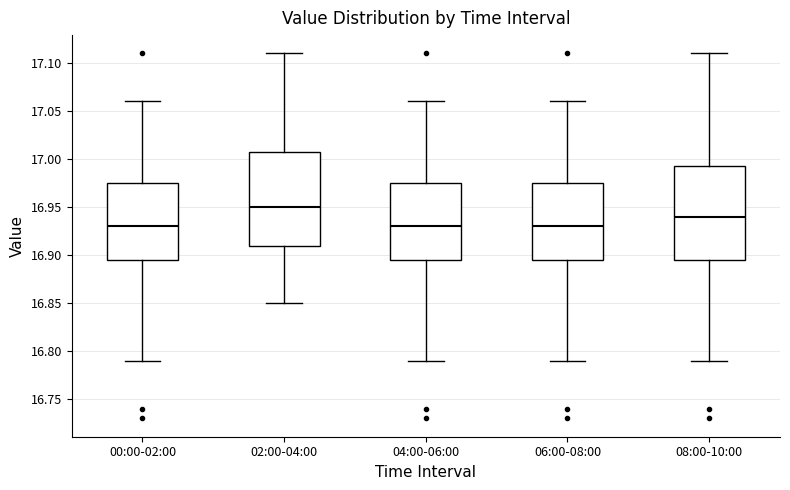

Which box has the highest median line?

02:00-04:00